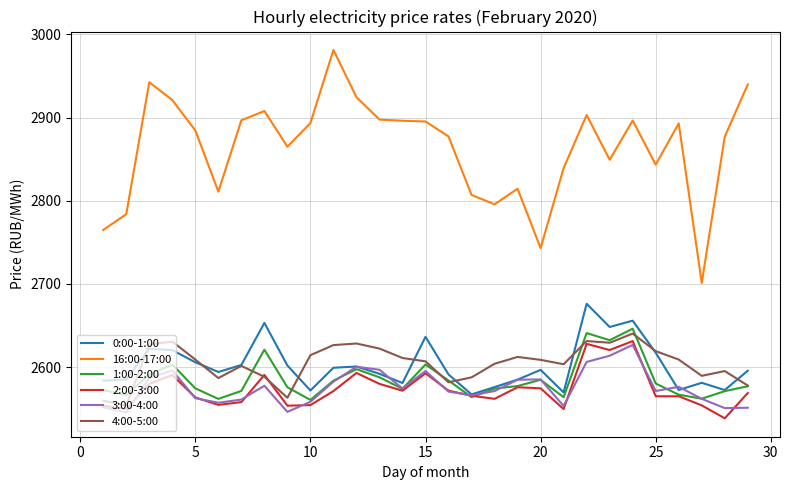

True or false: 16:00-17:00 and 3:00-4:00 cross at least once.

False